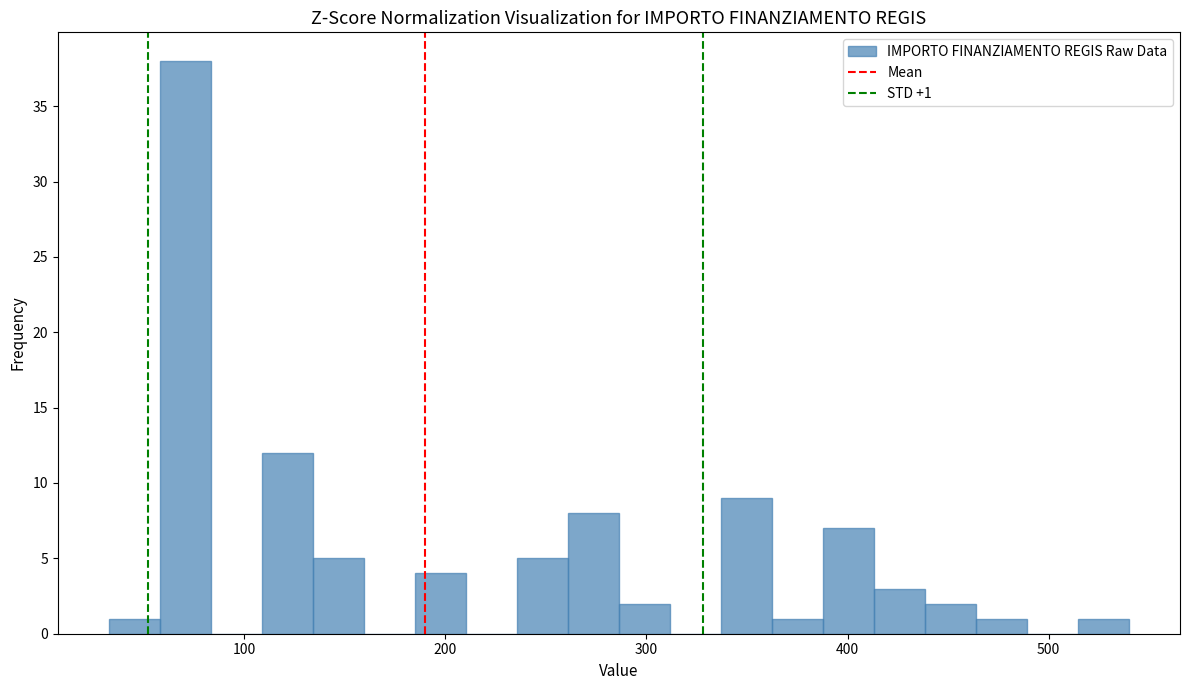

Around what value on the x-axis is the tallest bar? Give the approximate position of its centre, as read against the axis.

70